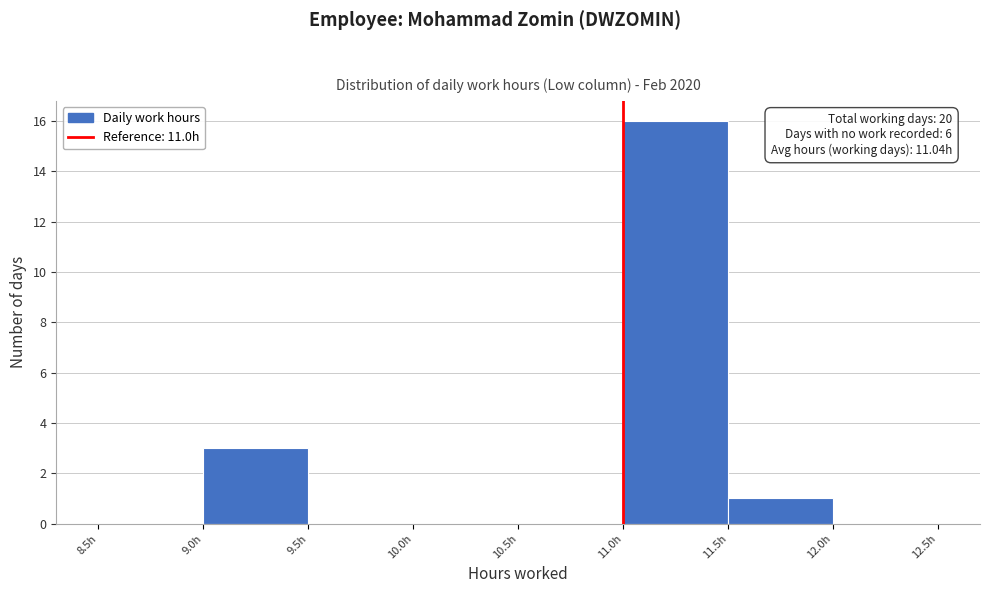

Which range on the x-axis has the tallest bar?

11.0 to 11.5